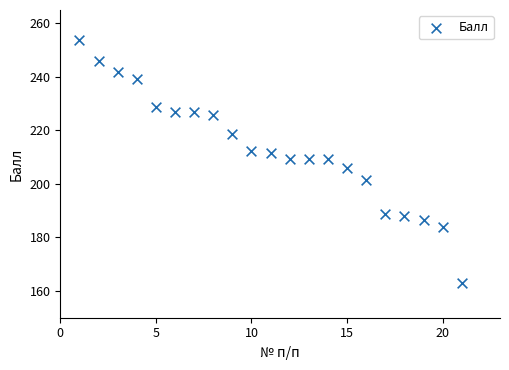

What is the range of Y values (max minus min)?

90.8